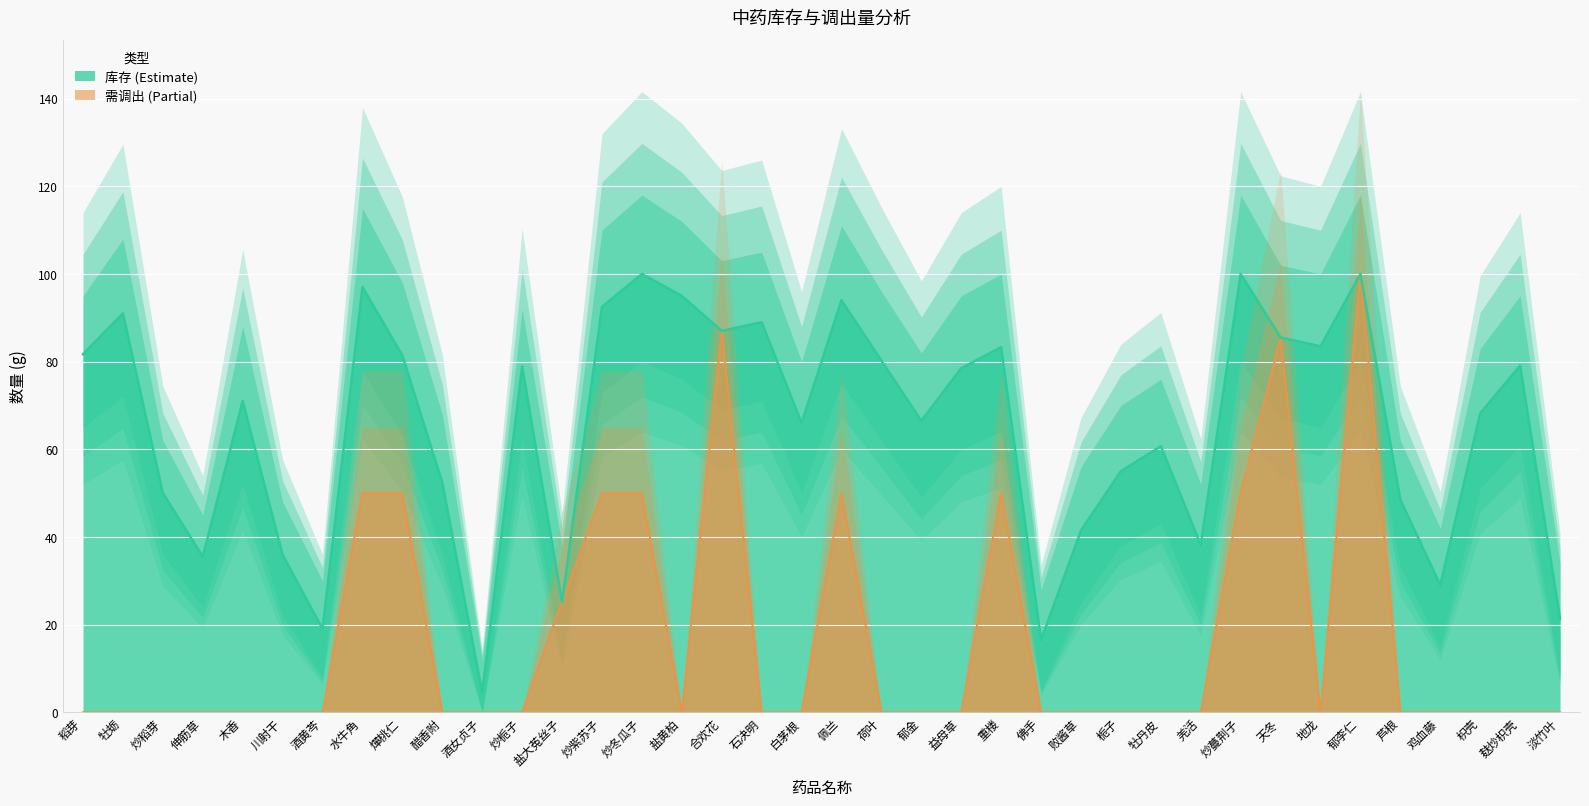

What value does the 库存 (Estimate) series have at 伸筋草?

35.5